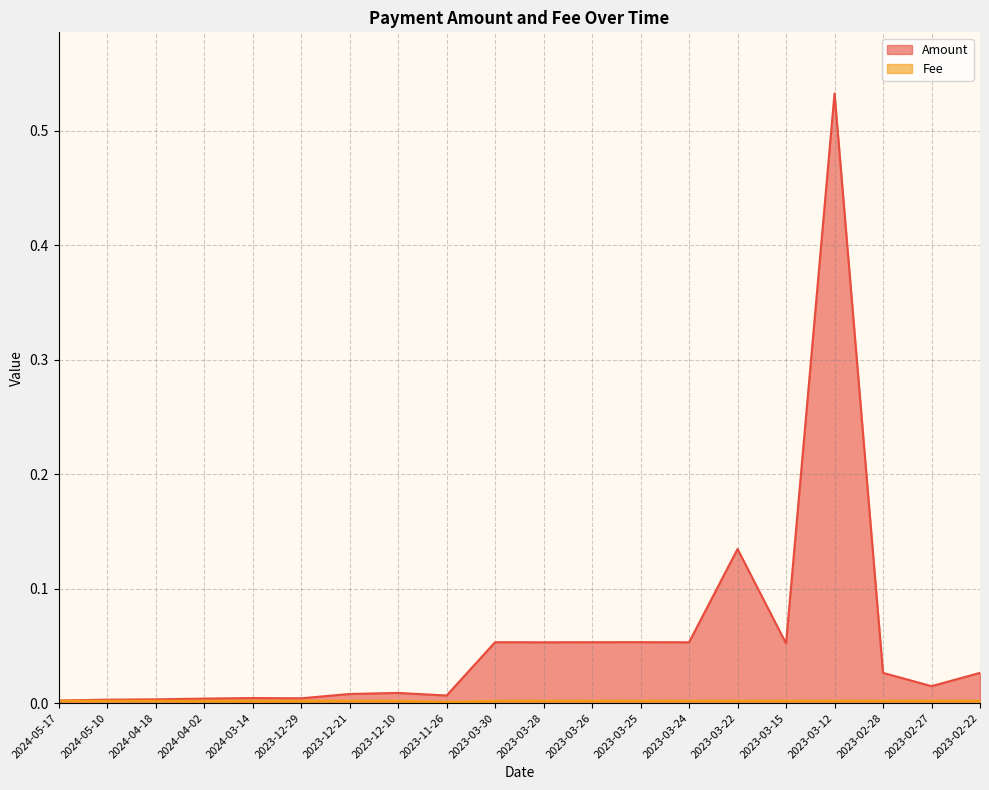

How many lines are shown in the chart?

2